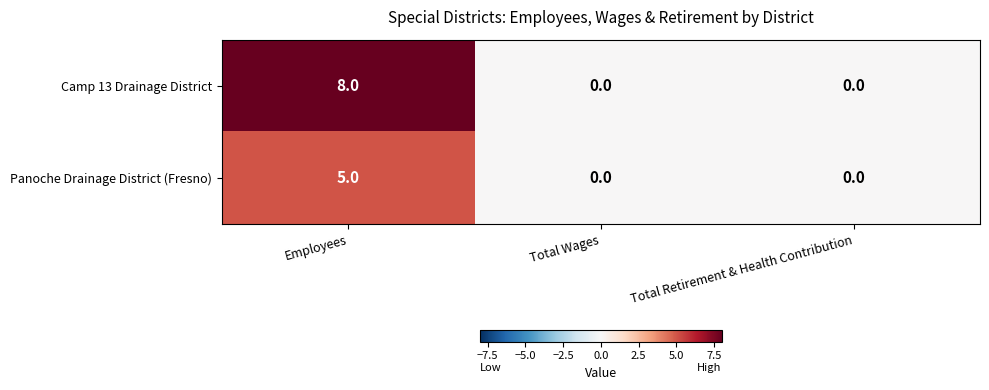

Which series has the largest total across all categories?

Camp 13 Drainage District